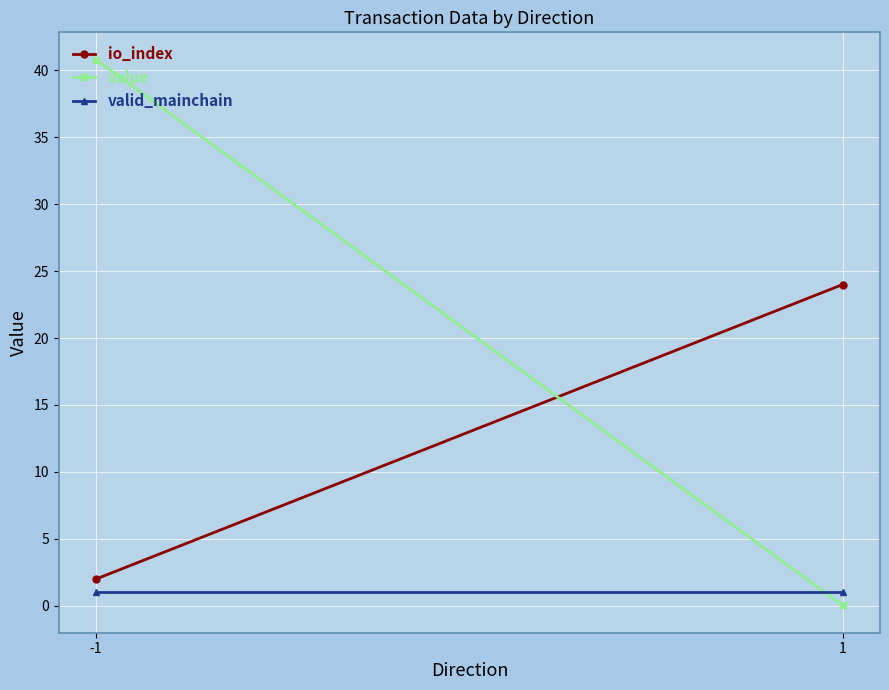

What is the greatest value displayed?

40.8